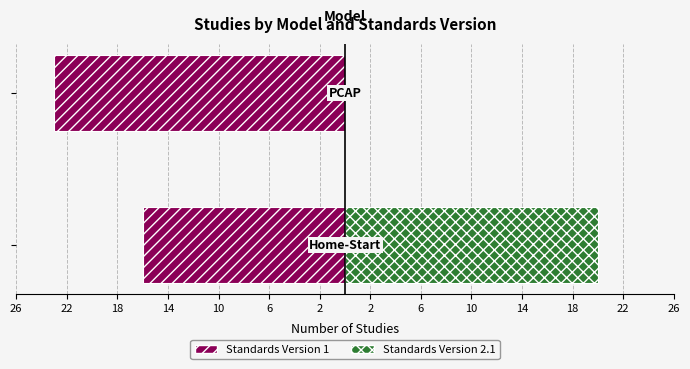

What is the difference between the Standards Version 1 values at 26 and 22?

7